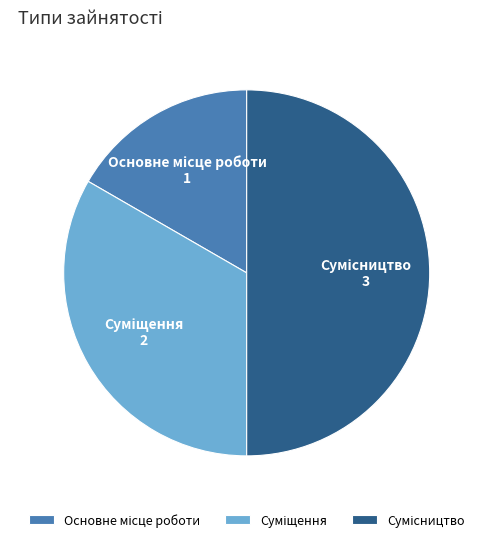

How many slices are in this pie chart?

3